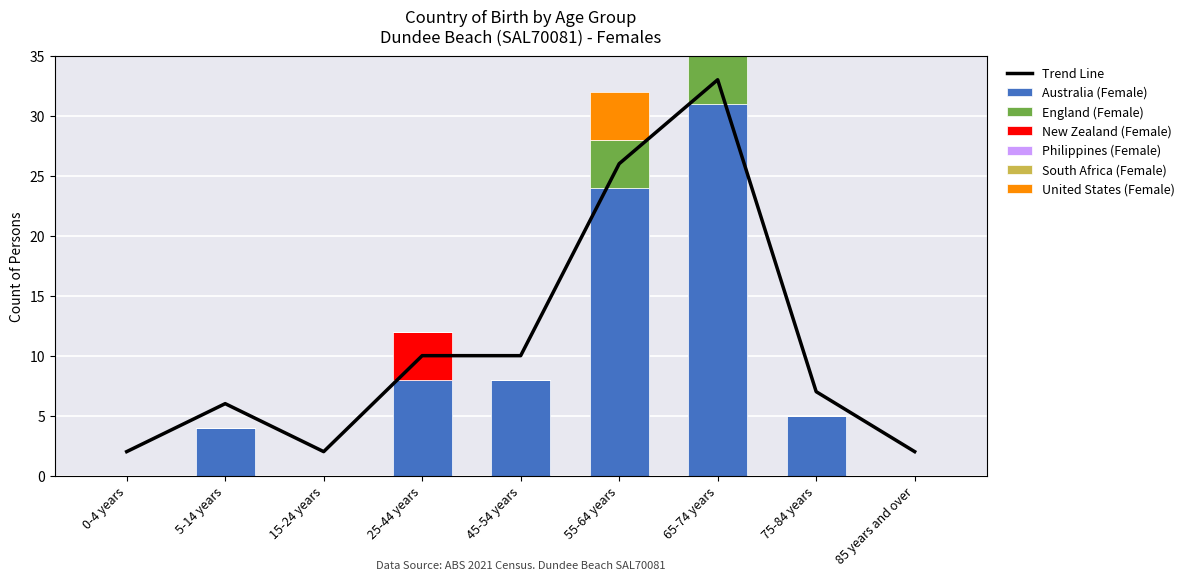

What is the label of the 5th bar from the right?

45-54 years